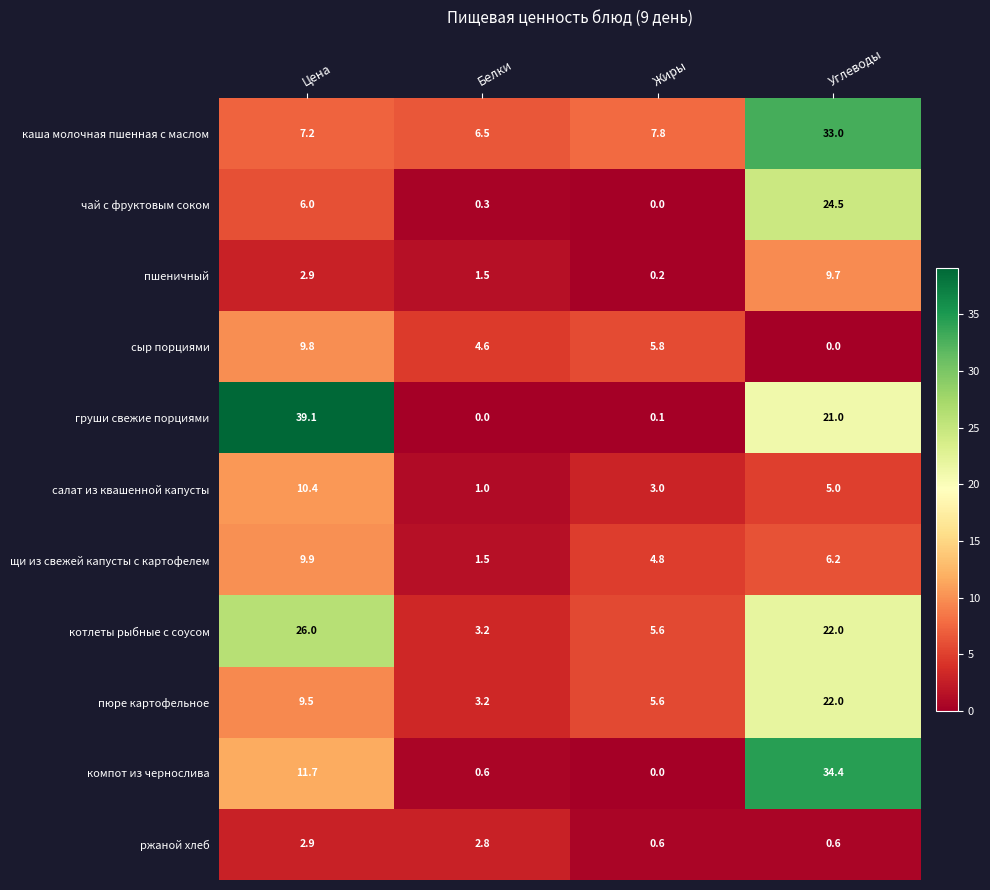

List the labels in order of груши свежие порциями value, smallest first.

Белки, Жиры, Углеводы, Цена